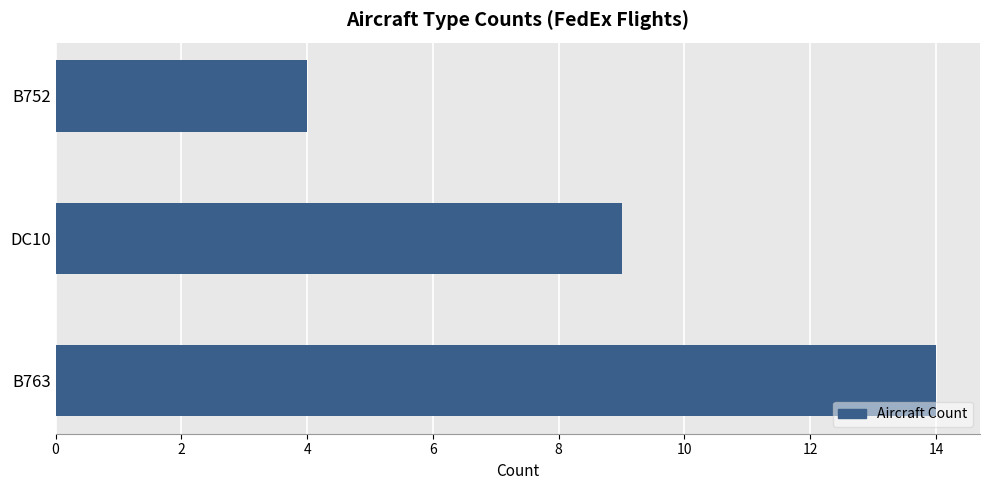

Which label corresponds to the smallest value in the chart?

B752